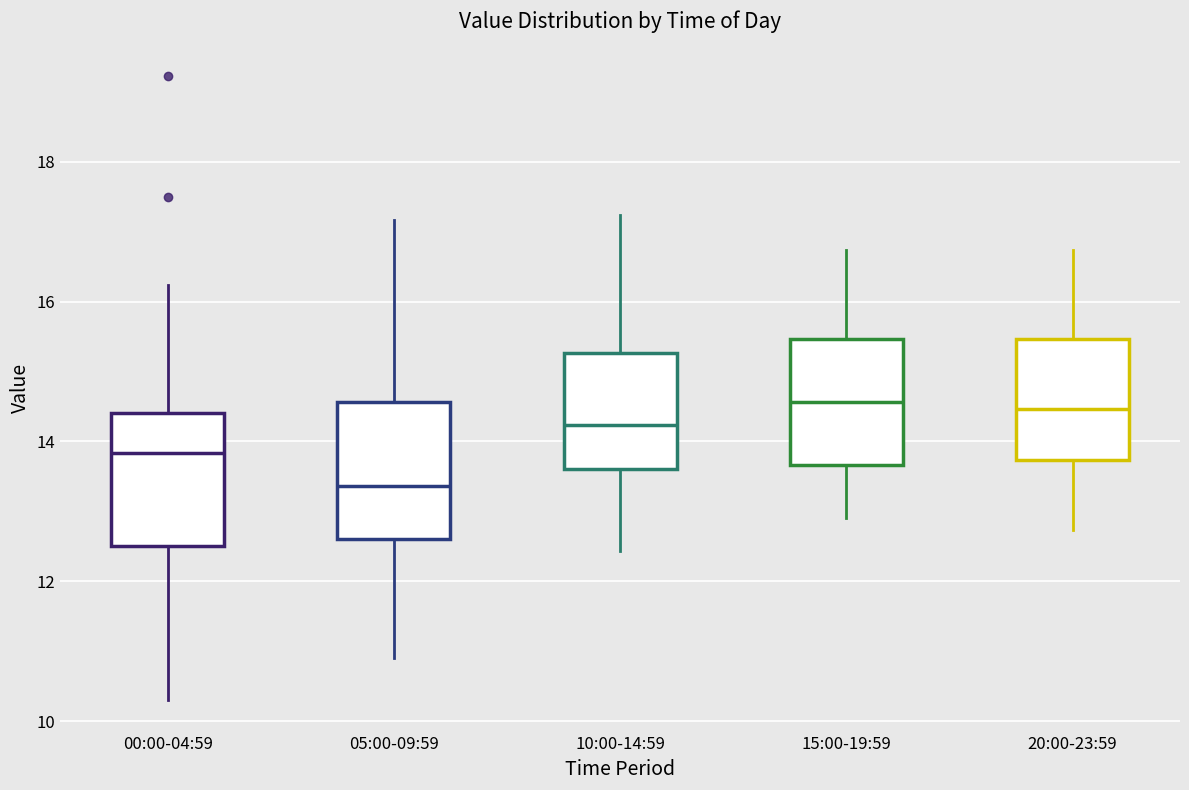

Reading left to right, transcribe this box plot: for each box, give where its median line is, the range the box spans, and where its two whiskers end, as read against the y-axis. The values are not printed on the chart, so give them approximately, as read against the axis.

00:00-04:59: median 13.8, box 12.6 to 14.4, whiskers 10.4 to 16.2
05:00-09:59: median 13.4, box 12.6 to 14.6, whiskers 11.0 to 17.2
10:00-14:59: median 14.2, box 13.6 to 15.2, whiskers 12.4 to 17.2
15:00-19:59: median 14.6, box 13.6 to 15.4, whiskers 13.0 to 16.8
20:00-23:59: median 14.4, box 13.8 to 15.4, whiskers 12.8 to 16.8